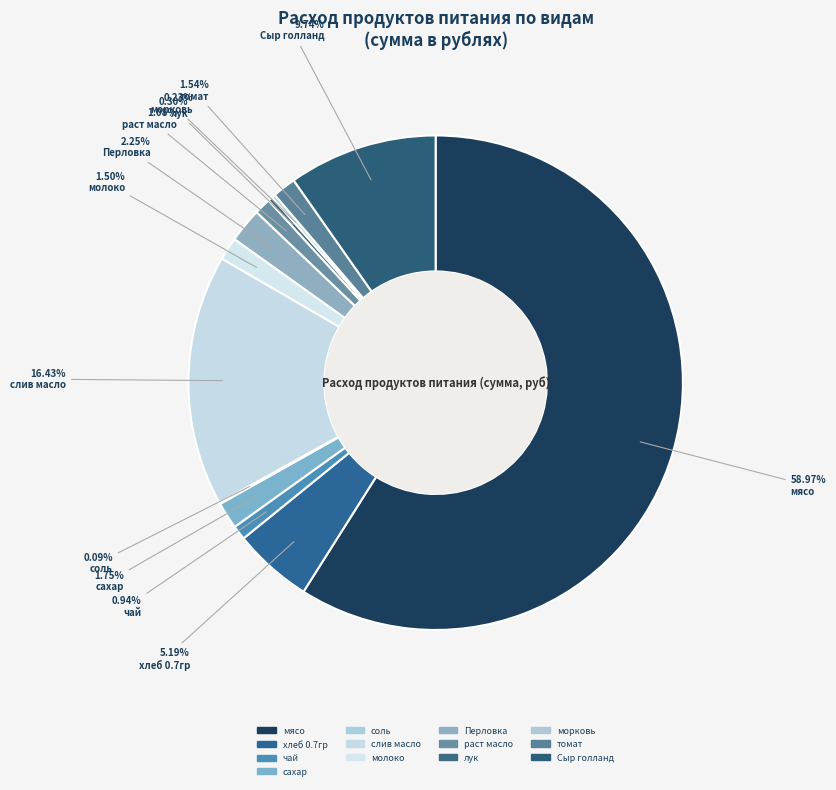

Which slice is the largest?

мясо